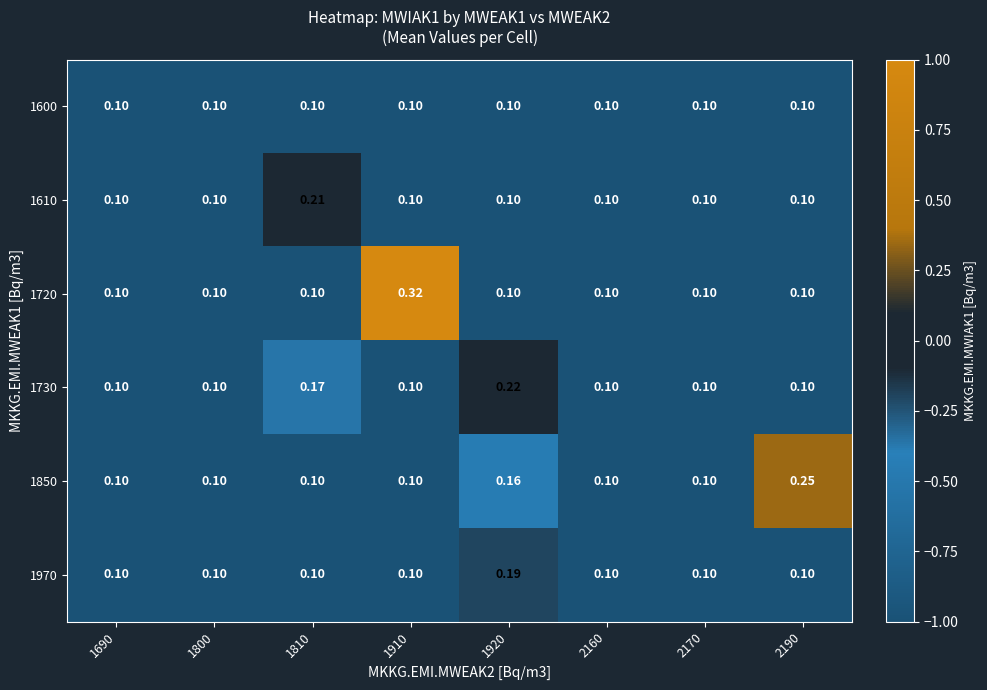

What is the minimum value shown in the chart?

0.1